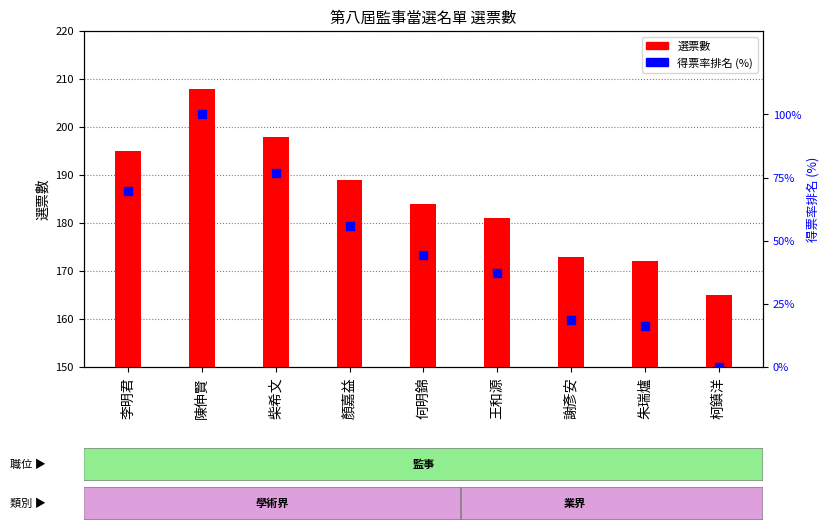

At which category is the sum across all series the highest?

陳伸賢